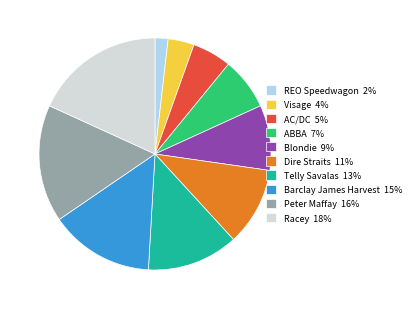

Is it true that Peter Maffay 16% is 11% of the pie?

False